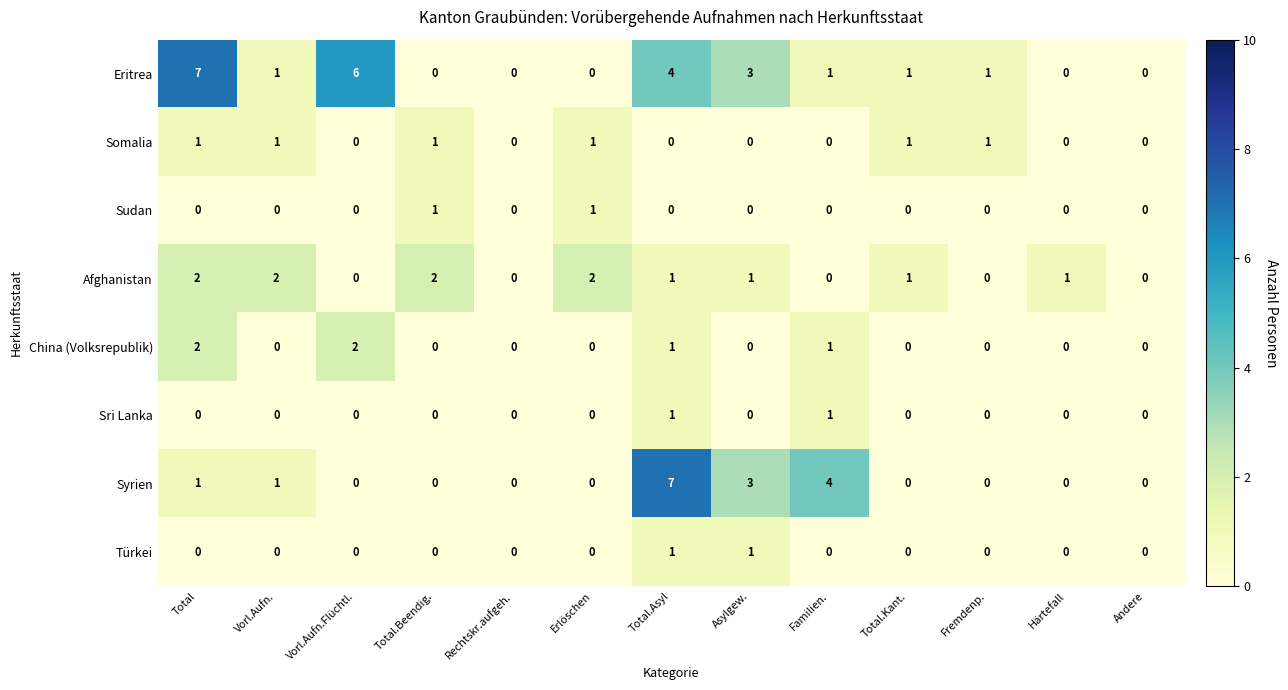

What is the greatest value displayed?

7